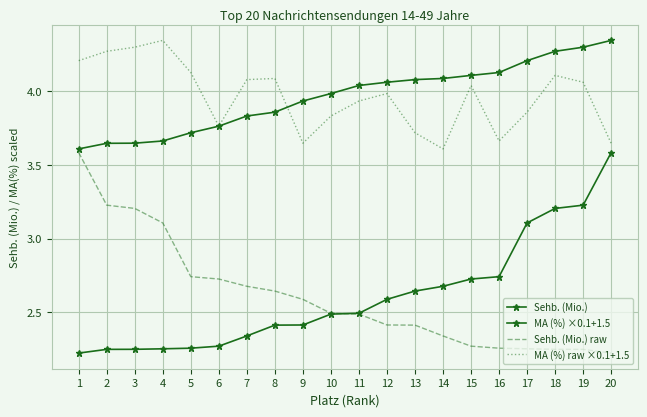

What is the lowest value of the MA (%) ×0.1+1.5 series?

3.6